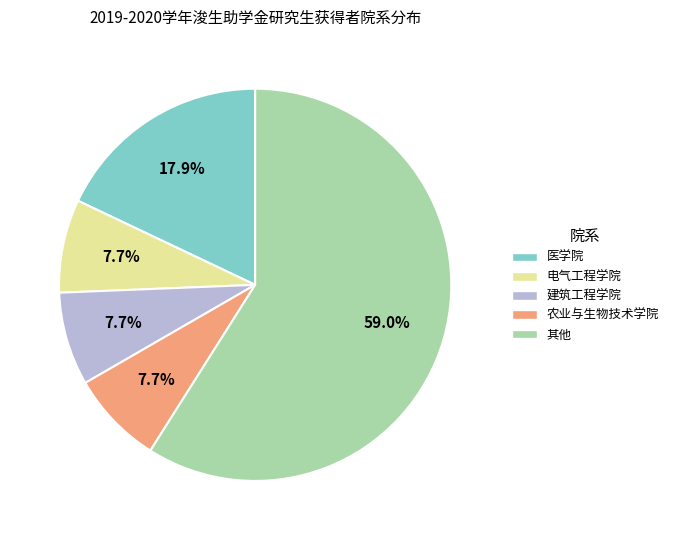

How many segments does this pie chart have?

5